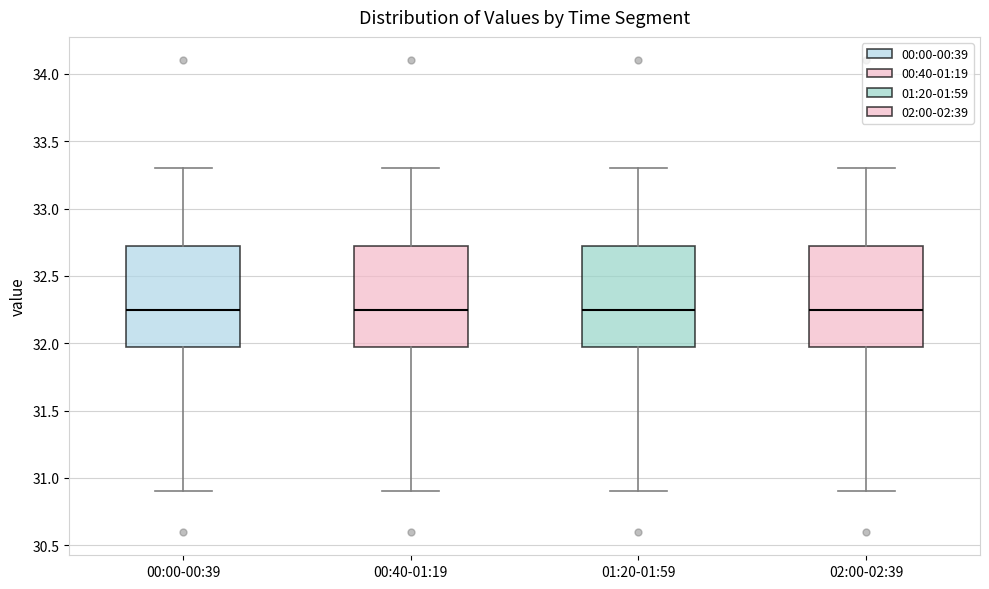

Reading left to right, read every box against the y-axis: the position of its median line, the range the box covers, and the ends of its whiskers. The values are not printed on the chart, so give them approximately, as read against the axis.

00:00-00:39: median 32.25, box 32.00 to 32.75, whiskers 30.90 to 33.30
00:40-01:19: median 32.25, box 32.00 to 32.75, whiskers 30.90 to 33.30
01:20-01:59: median 32.25, box 32.00 to 32.75, whiskers 30.90 to 33.30
02:00-02:39: median 32.25, box 32.00 to 32.75, whiskers 30.90 to 33.30